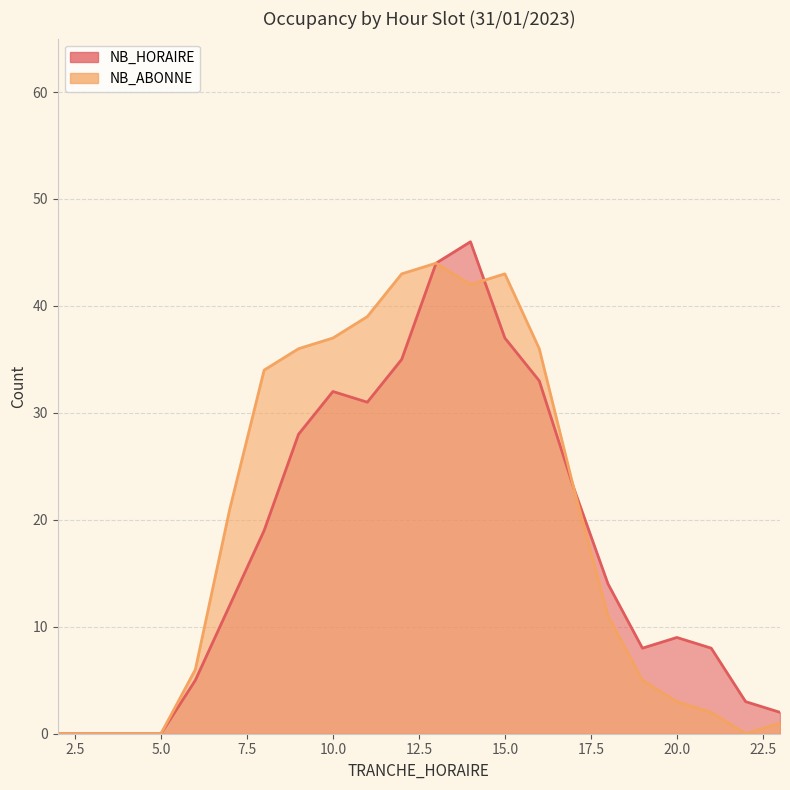

What is the approximate value of NB_HORAIRE at 23?

2